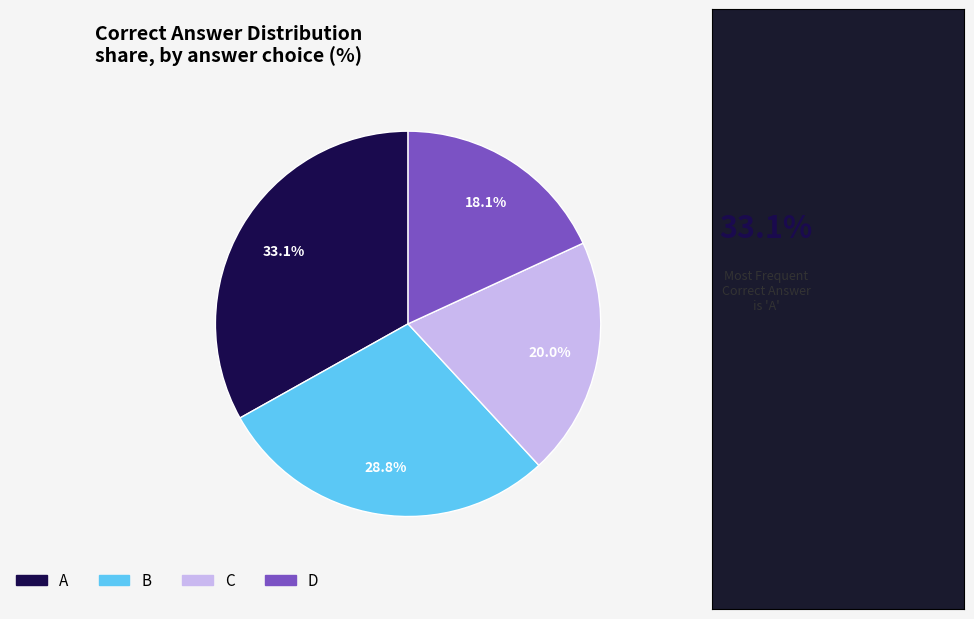

What percentage is the A slice, to the nearest percent?

33%